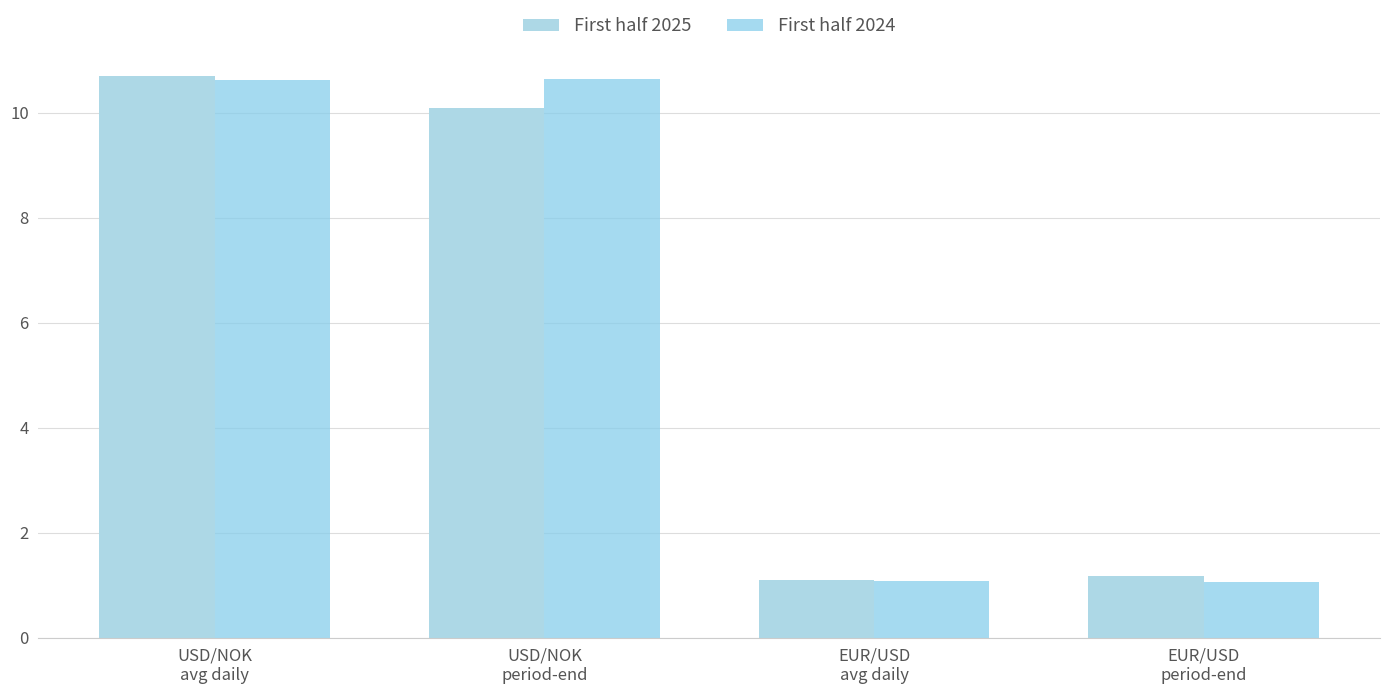

What is the approximate value of First half 2024 at EUR/USD
avg daily?

1.1